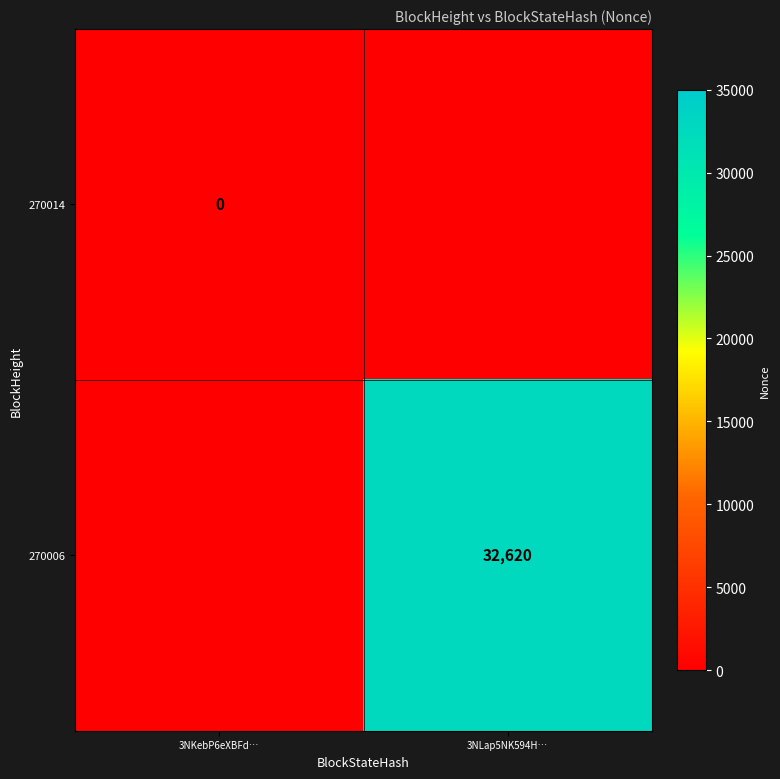

True or false: 270006 has a value of 48735 at 3NLap5NK594H….

False